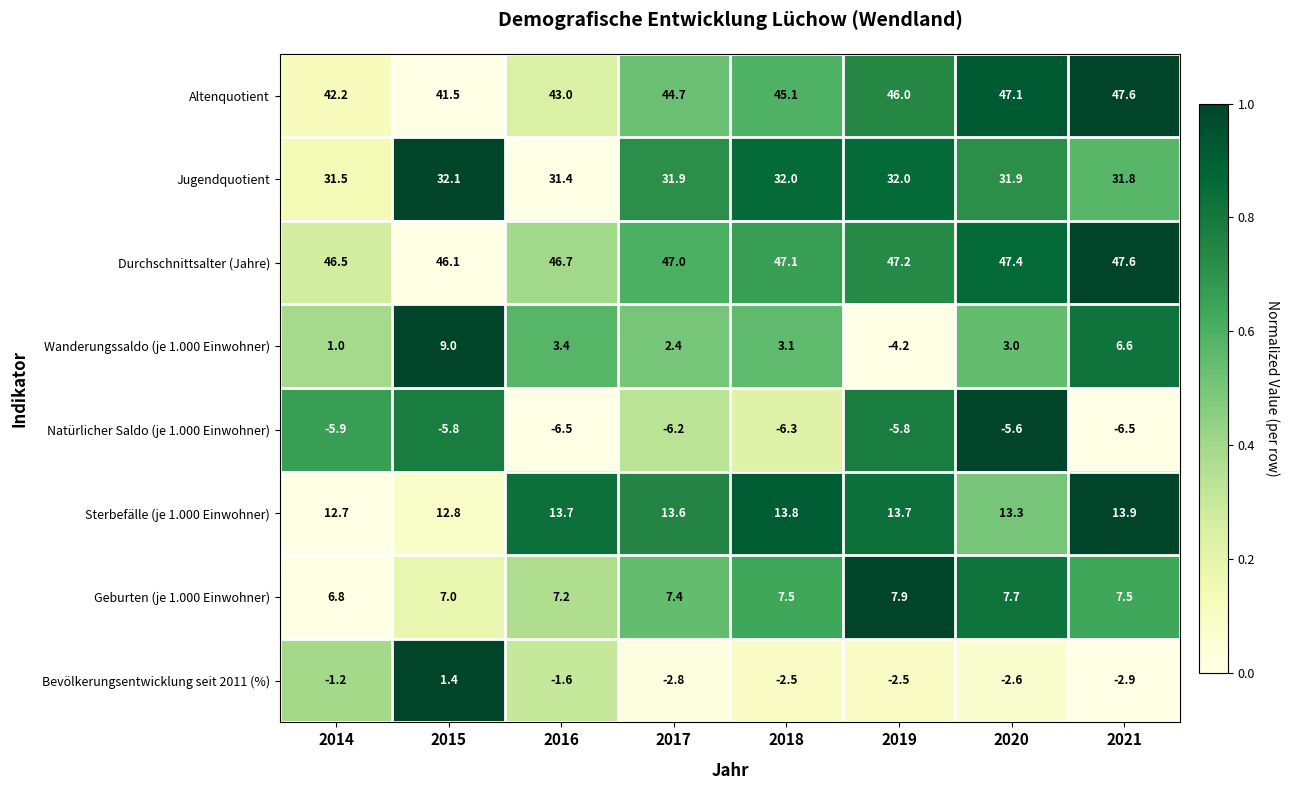

Which series changed the most between 2014 and 2021?

Wanderungssaldo (je 1.000 Einwohner)